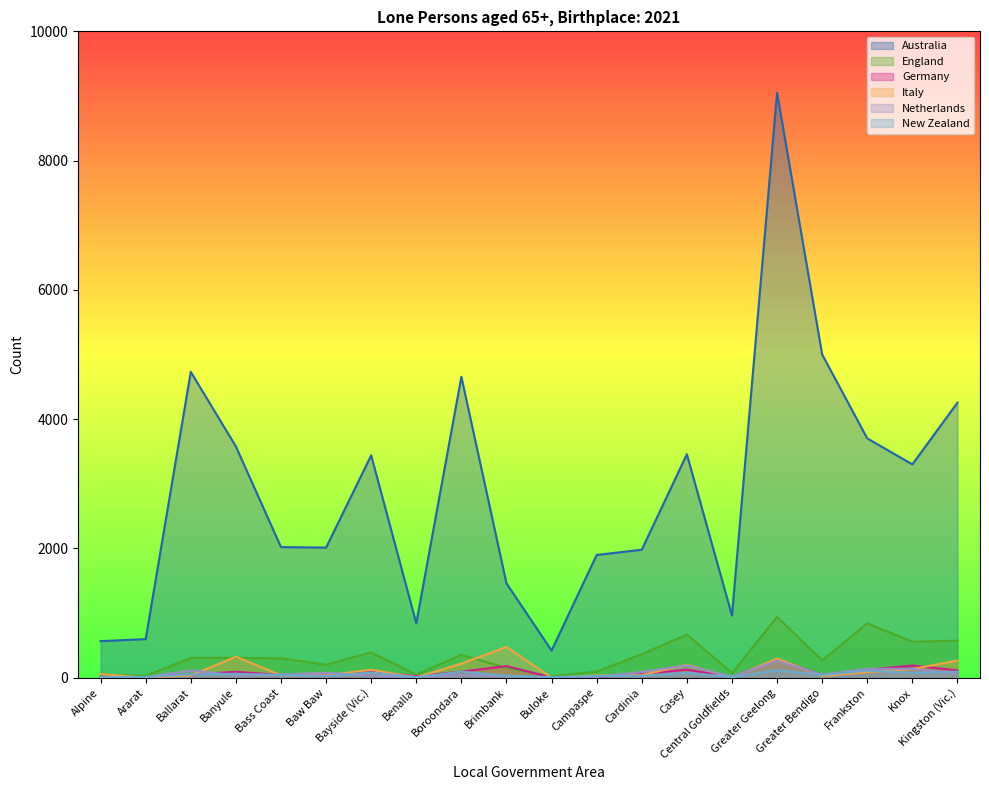

True or false: Italy has more than 1 points higher than both neighbors.

True